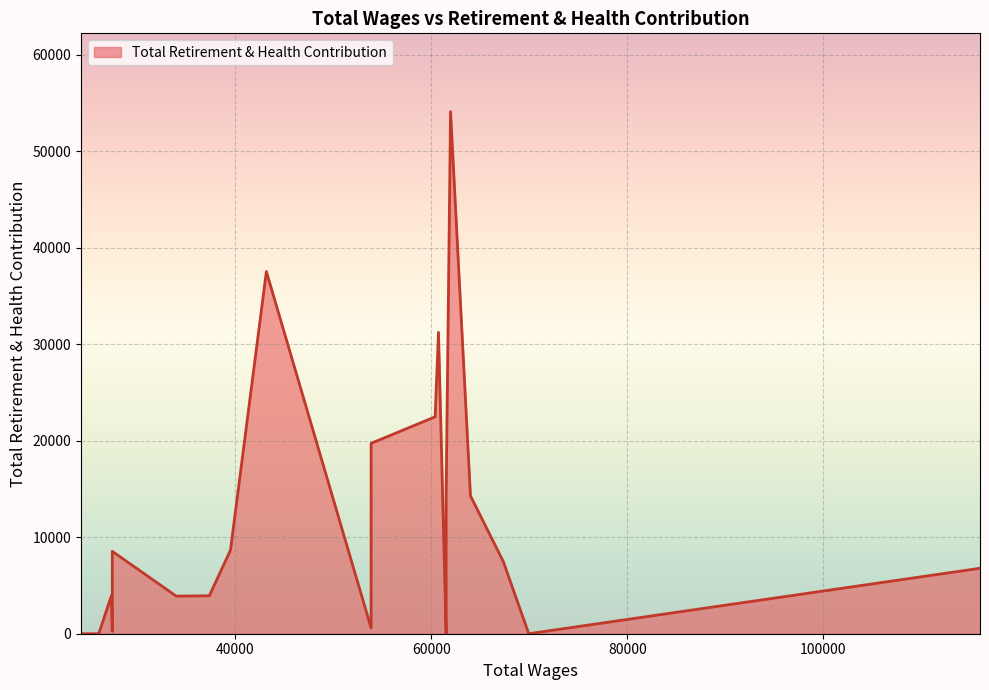

What is the sum of all values?

319524